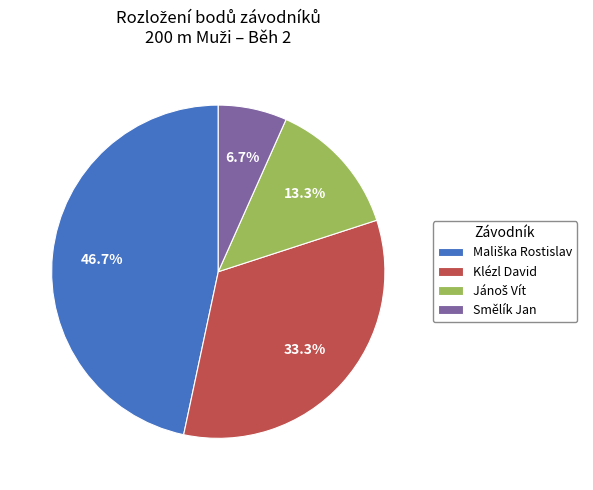

Which category has the smallest portion of the pie?

Smělík Jan